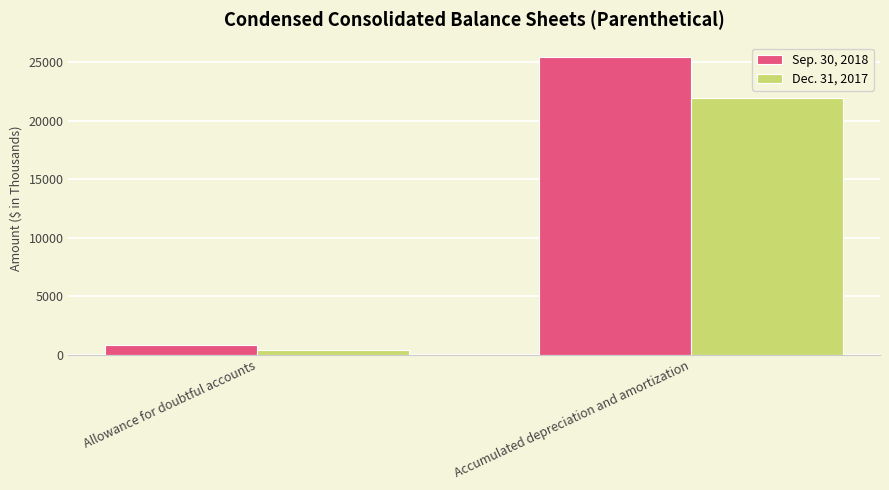

How many bars are there in total?

4